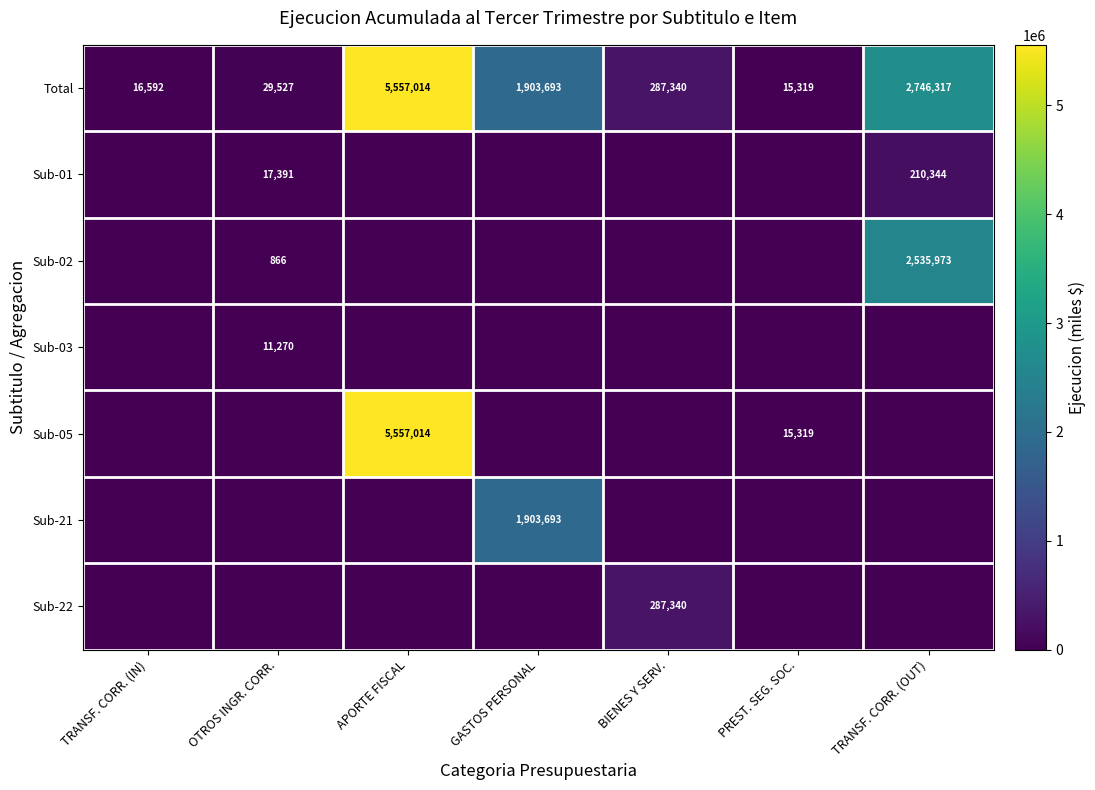

True or false: Sub-22 has a value of 287340 at BIENES Y SERV..

True